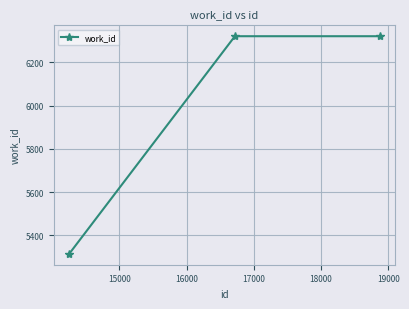

Reading left to right, what are all the values shown in this chart?

5314	6321	6321